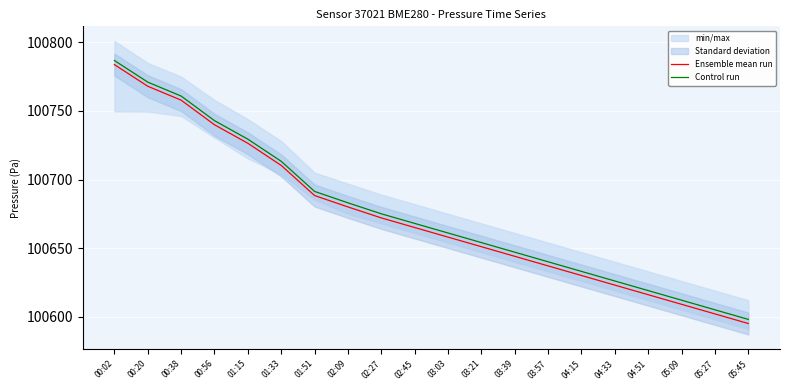

At how many categories does at least one series exceed 100711?

6